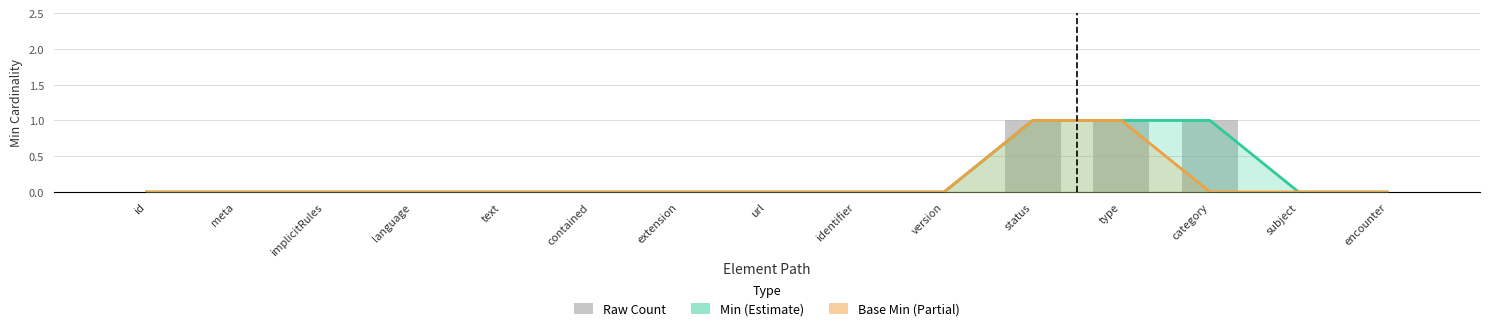

Reading right to left, what are all the values shown in this chart?

encounter=0	subject=0	category=1	type=1	status=1	version=0	identifier=0	url=0	extension=0	contained=0	text=0	language=0	implicitRules=0	meta=0	id=0